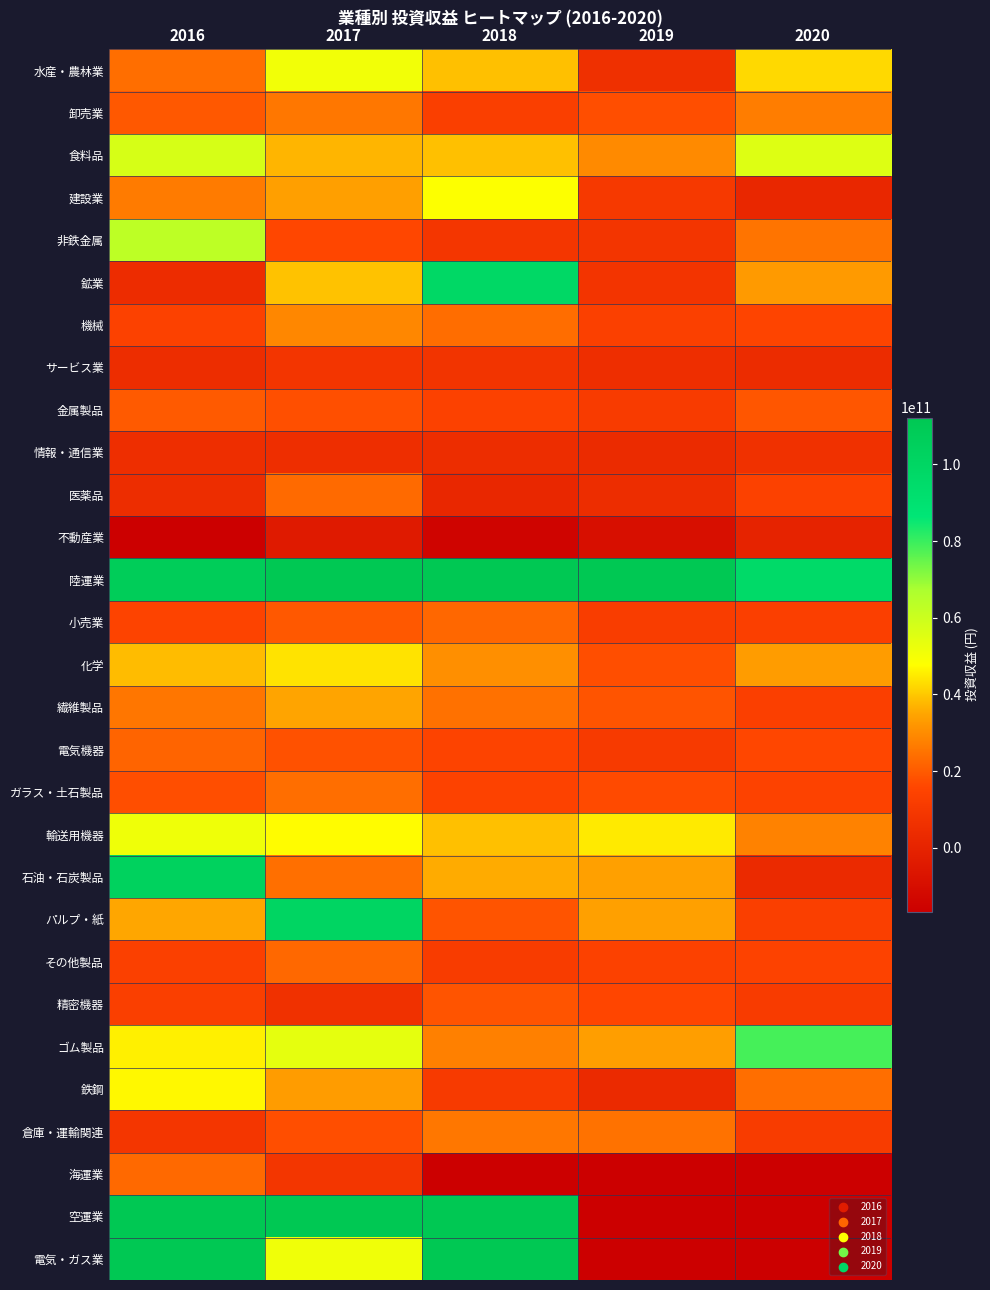

Reading right to left, extract all data points from this chart.

水産・農林業: 2020=42413479029.0	2019=6015262737.1	2018=38934825830.4	2017=50693512959.8	2016=23969586120.5
卸売業: 2020=27093508057.7	2019=17371171701.4	2018=12887352673.6	2017=25718917663.1	2016=19390269246.2
食料品: 2020=55666788393.4	2019=29481431997.4	2018=38959425089.7	2017=37210800118.8	2016=57317073170.7
建設業: 2020=2112687408.4	2019=10177716455.3	2018=48143573187.7	2017=33820581820.7	2016=26623282400.3
非鉄金属: 2020=25254564705.9	2019=8421165211.6	2018=8922257198.6	2017=16036546482.8	2016=63288142511.4
鉱業: 2020=32872752482.1	2019=8200261995.5	2018=98146031299.2	2017=39019336565.1	2016=4363042378.9
機械: 2020=15219701810.7	2019=13589670594.9	2018=23825418808.3	2017=28905209972.6	2016=14046499681.6
サービス業: 2020=4229354186.5	2019=5208173106.7	2018=7781347994.2	2017=8292668484.6	2016=4781511224.6
金属製品: 2020=19104264765.2	2019=11510763157.9	2018=14188388571.4	2017=17636395151.8	2016=19988565115.9
情報・通信業: 2020=6457326530.6	2019=3638408569.8	2018=4786651820.9	2017=5275749843.6	2016=4997366979.5
医薬品: 2020=13848621360.4	2019=4978436268.5	2018=1942282873.4	2017=23107832455.1	2016=4923783416.6
不動産業: 2020=51241666.1	2019=-9227691455.0	2018=-14424176649.0	2017=-4133466159.6	2016=-17211948847.5
陸運業: 2020=96317961237.5	2019=137047015273.4	2018=124208404065.7	2017=113332594807.8	2016=107632576490.9
小売業: 2020=13068449020.3	2019=12244715659.4	2018=22522035308.5	2017=19540151337.6	2016=14989955320.5
化学: 2020=33336755259.8	2019=17482591292.5	2018=30529539022.4	2017=43959295049.4	2016=38449044012.0
繊維製品: 2020=13063402299.9	2019=18743360479.3	2018=24578907480.6	2017=34758583737.9	2016=25403864610.4
電気機器: 2020=15950859999.2	2019=10540762451.2	2018=14901082412.4	2017=18258379310.3	2016=22039881497.7
ガラス・土石製品: 2020=14351792019.7	2019=16624342512.0	2018=14535223217.4	2017=24108726976.3	2016=17533338507.6
輸送用機器: 2020=28134343264.3	2019=44873284434.5	2018=38953440934.2	2017=47403889260.6	2016=51407125313.3
石油・石炭製品: 2020=3324091158.5	2019=34154755612.6	2018=35800408602.2	2017=24315397849.5	2016=103266732848.9
パルプ・紙: 2020=12923939115.0	2019=34014523535.1	2018=18693093393.0	2017=100792186706.5	2016=34960822150.6
その他製品: 2020=14711205604.6	2019=14088283236.1	2018=11777625059.7	2017=22638331039.6	2016=13497062746.5
精密機器: 2020=11307134413.4	2019=15734221055.3	2018=18815989969.0	2017=6256664040.8	2016=12901293081.2
ゴム製品: 2020=78635295999.8	2019=33470125618.7	2018=27422286123.2	2017=53608771640.0	2016=45703012351.1
鉄鋼: 2020=24094573300.9	2019=3276920301.0	2018=10623352415.4	2017=33283323989.5	2016=46832684320.9
倉庫・運輸関連: 2020=11781138728.0	2019=24704406086.6	2018=25636078267.6	2017=17500095238.1	2016=8846389490.1
海運業: 2020=-200155369924.0	2019=-160715929379.1	2018=-48378119815.8	2017=8741939825.5	2016=22956358058.0
空運業: 2020=-1622511548907.0	2019=-17958842919.0	2018=161345722709.5	2017=124271913496.5	2016=148689793692.2
電気・ガス業: 2020=-99329429256.9	2019=-587975790261.7	2018=755477075239.0	2017=51180791699.3	2016=462767396938.0